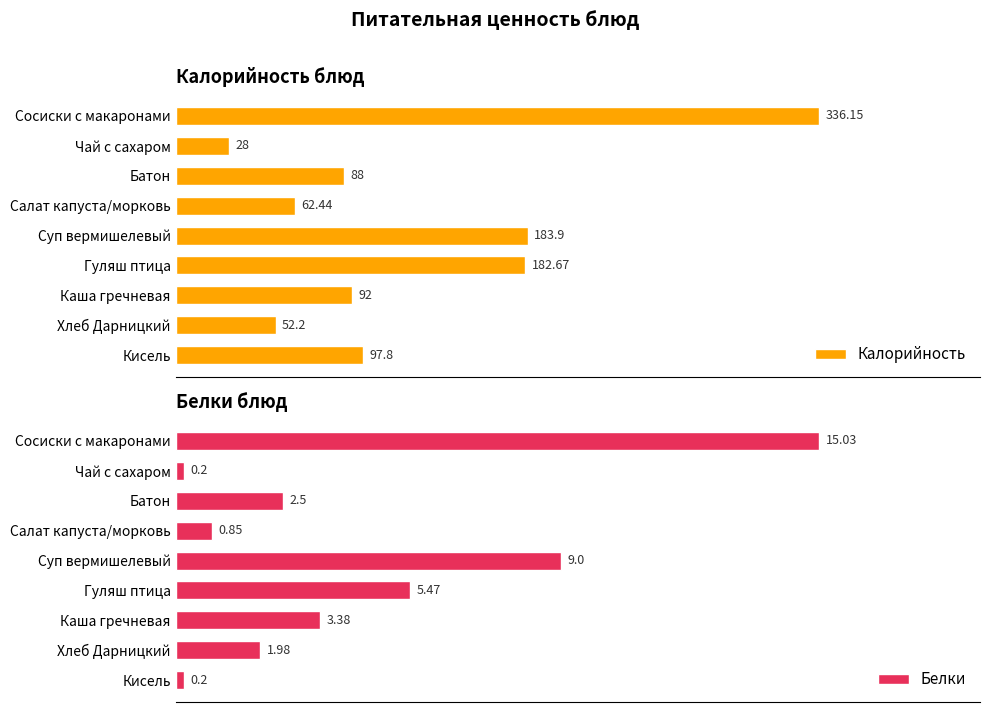

At which label is Белки closest to 7?

Гуляш птица